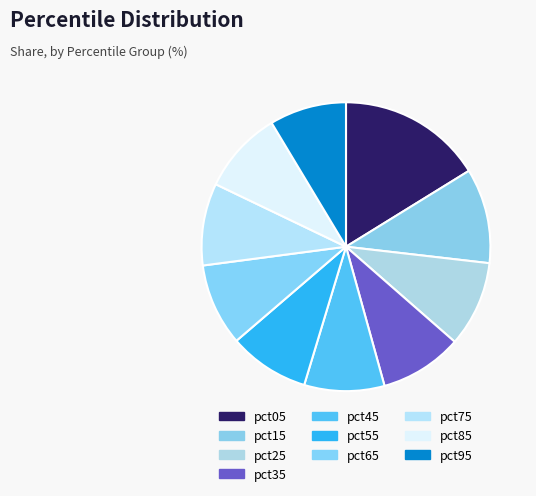

Rank the categories by value from lowest to highest.

pct95, pct45, pct55, pct75, pct65, pct35, pct85, pct25, pct15, pct05